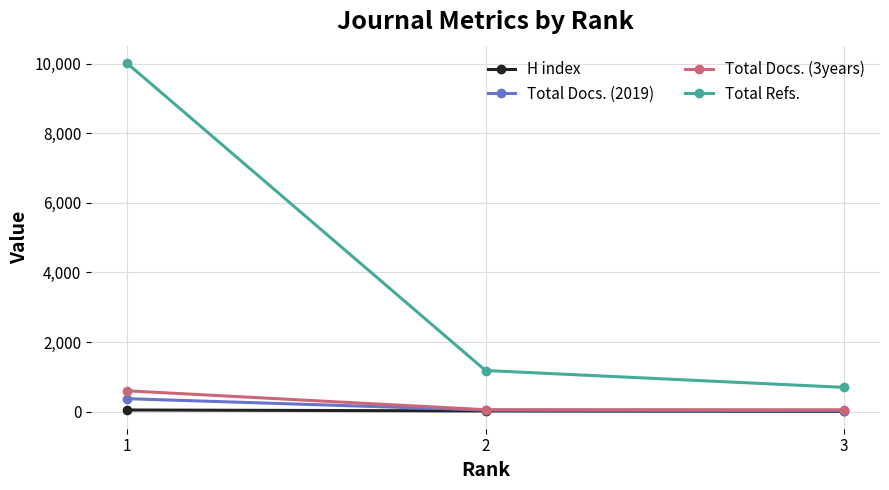

Which series has the largest range (max minus min)?

Total Refs.